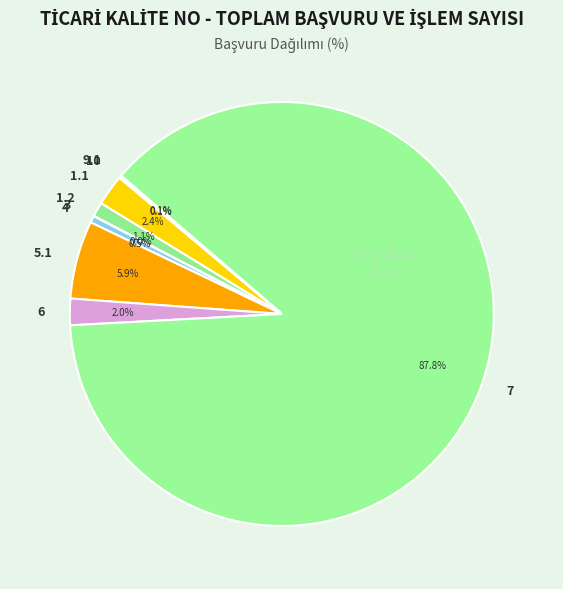

The 7 slice represents 99% of the pie. True or false?

False